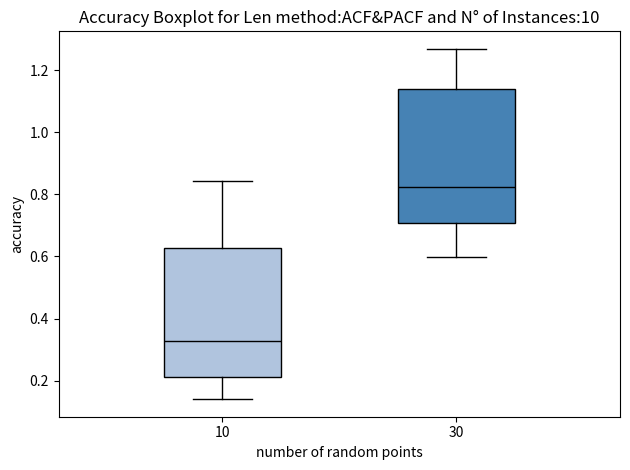

Where does the lower whisker of the box at x = 30 end on the y-axis? The values are not printed on the chart, so give them approximately, as read against the axis.

0.60